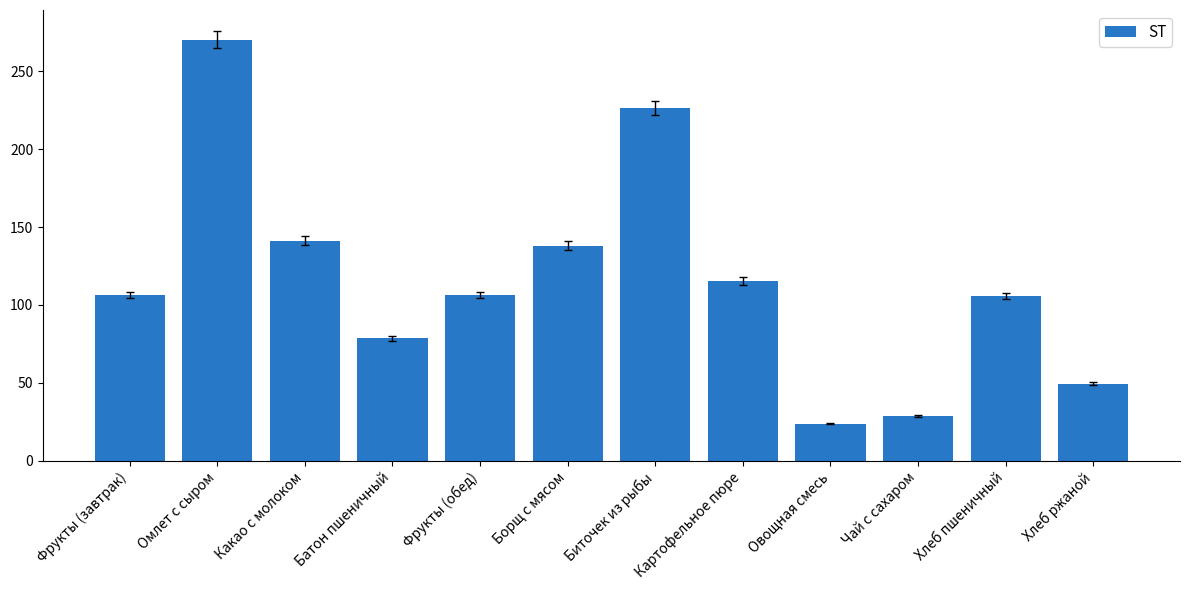

What is the change in value from Фрукты (завтрак) to Чай с сахаром?

-77.7